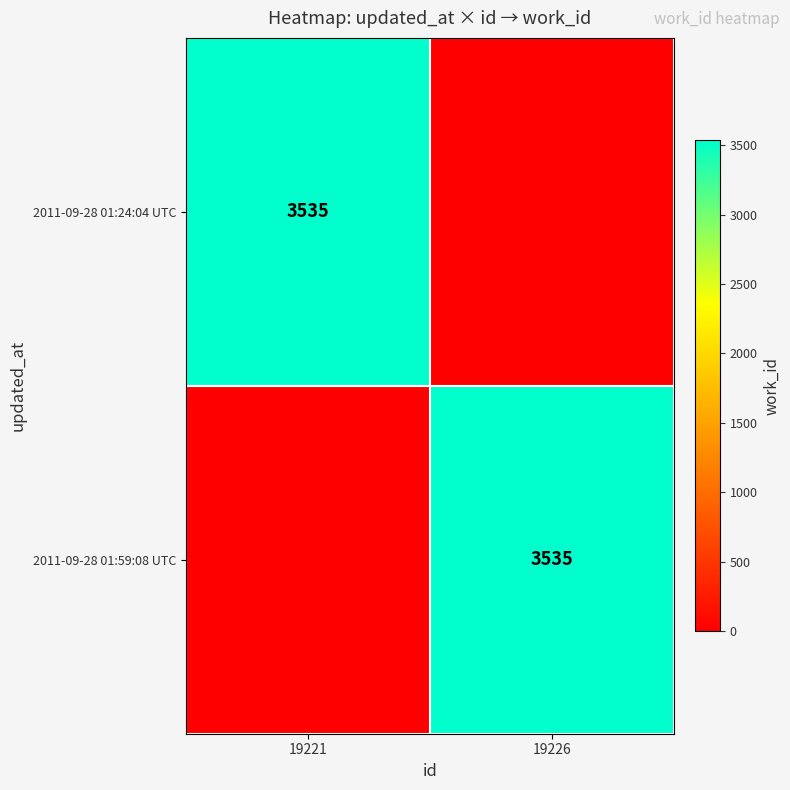

At how many categories does at least one series exceed 1735?

2